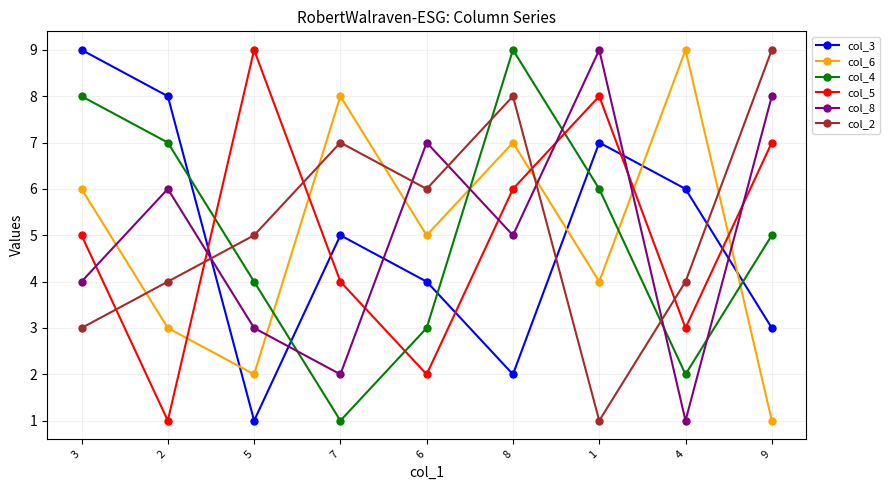

What is the minimum value for col_4?

1